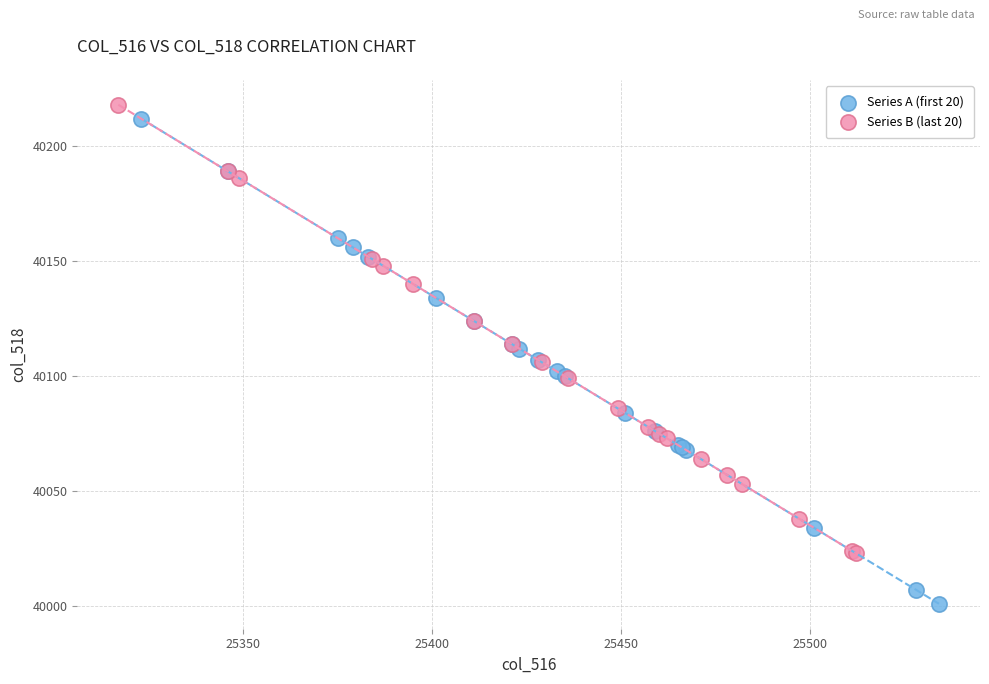

Which series has the widest spread of Y values?

Series A (first 20)